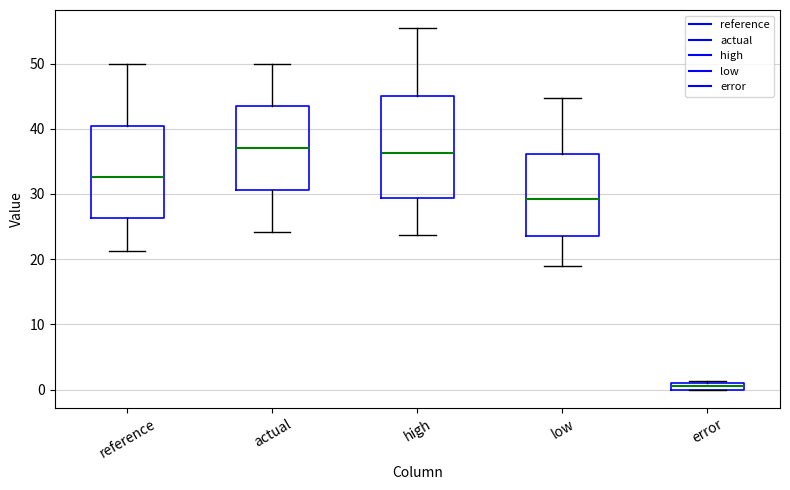

Comparing the boxes themselves (not the whiskers), which one is the tallest?

high